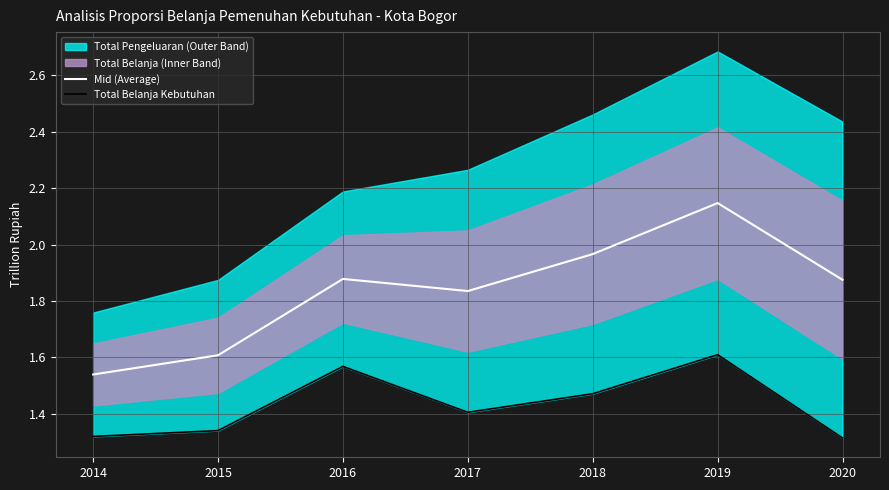

Which series has the widest spread of values?

Mid (Average)